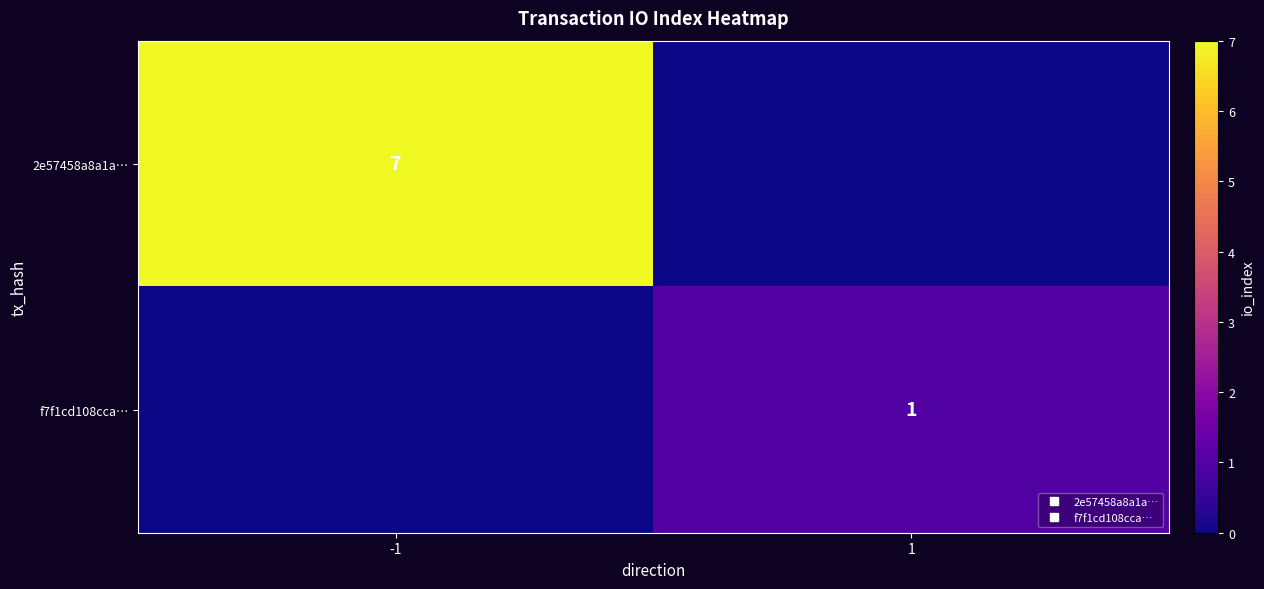

What is the average value of the 2e57458a8a1a… series?

4